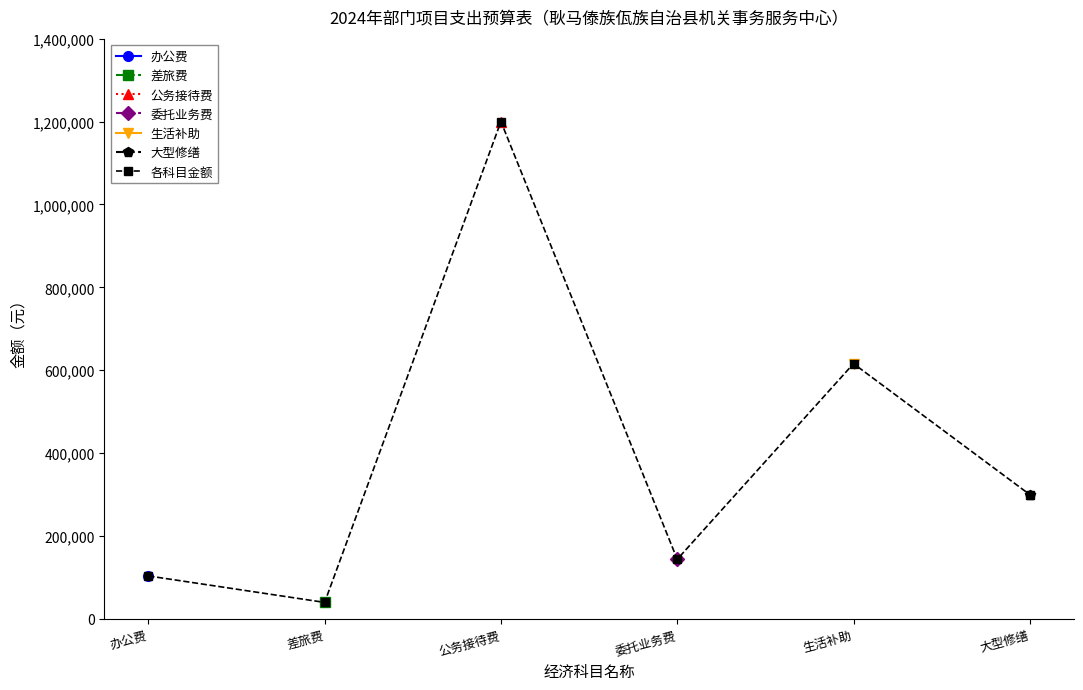

What is the sum of all values?

2403880